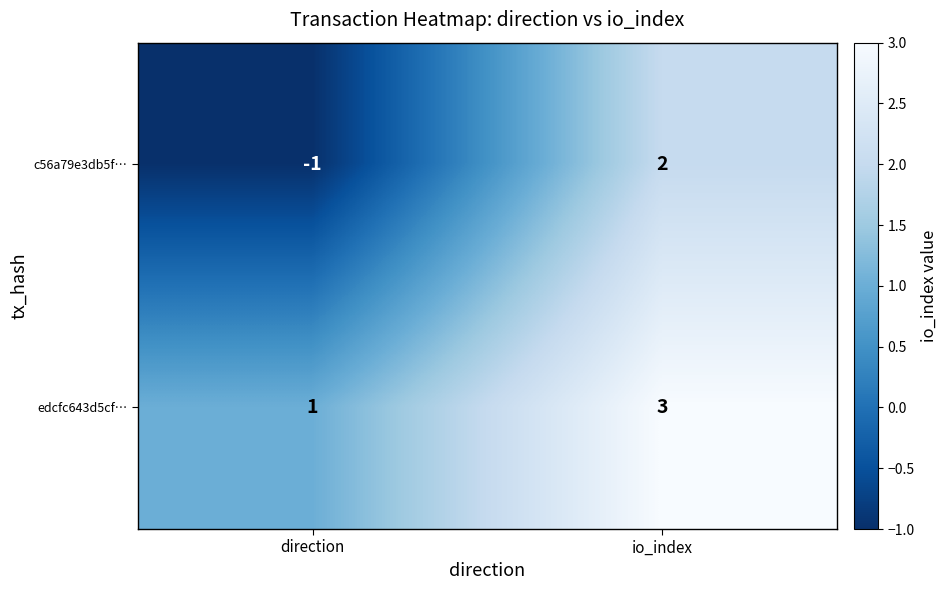

What is the greatest value displayed?

3